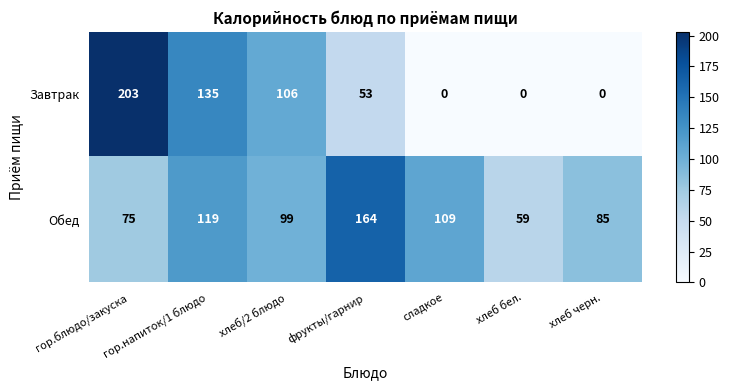

Which series has the widest spread of values?

Завтрак